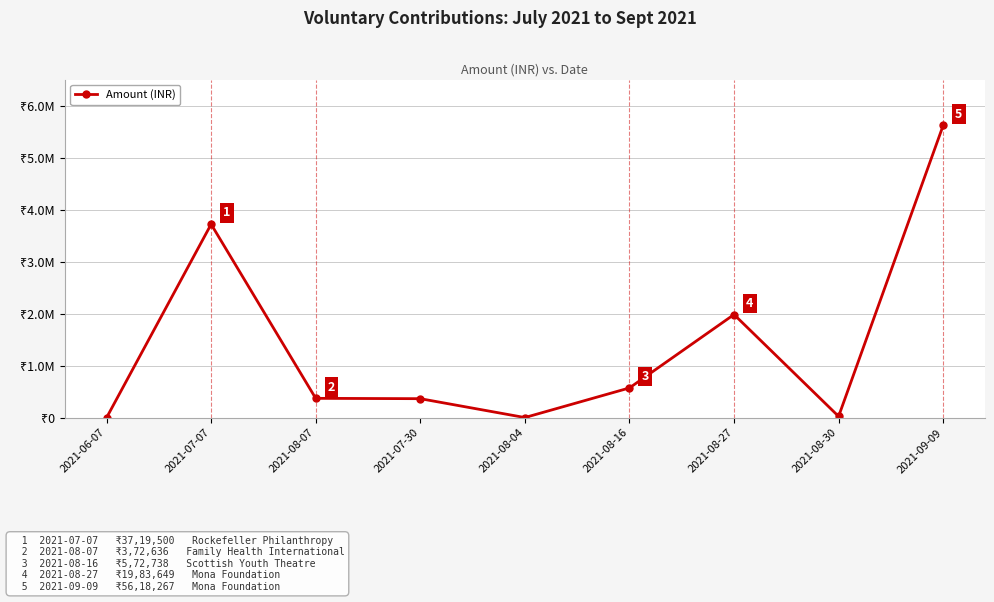

Is this an area chart (filled region under the line)?

No